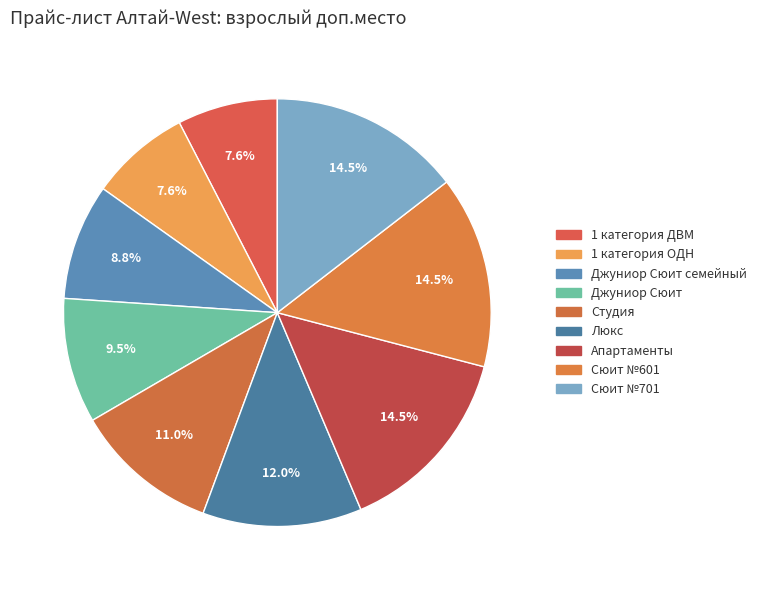

Which category has the biggest portion of the pie?

Апартаменты